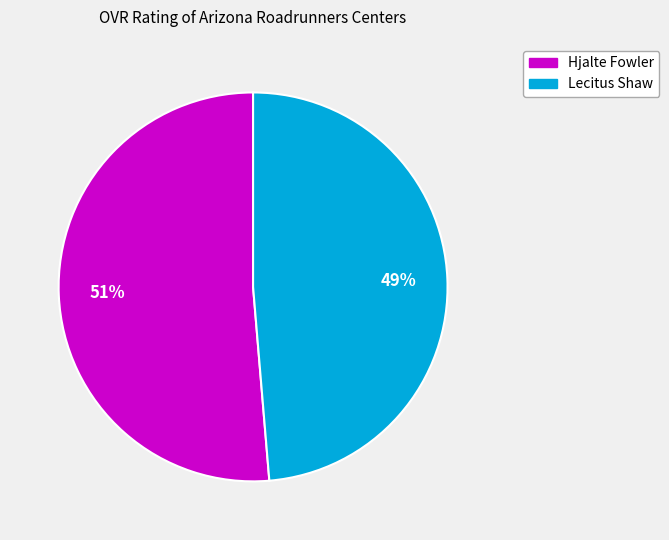

Combined, do Lecitus Shaw and Hjalte Fowler account for over 50%?

Yes